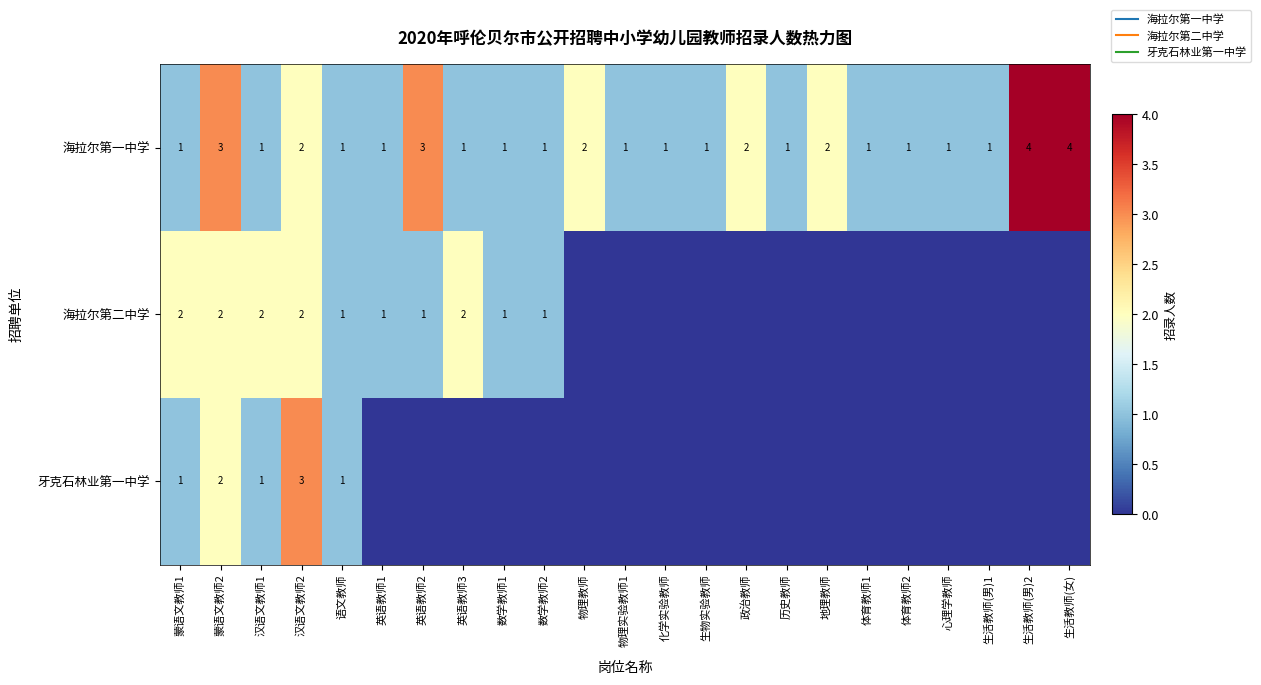

List the labels in order of 海拉尔第二中学 value, largest first.

蒙语文教师1, 蒙语文教师2, 汉语文教师1, 汉语文教师2, 英语教师3, 语文教师, 英语教师1, 英语教师2, 数学教师1, 数学教师2, 物理教师, 物理实验教师1, 化学实验教师, 生物实验教师, 政治教师, 历史教师, 地理教师, 体育教师1, 体育教师2, 心理学教师, 生活教师(男)1, 生活教师(男)2, 生活教师(女)